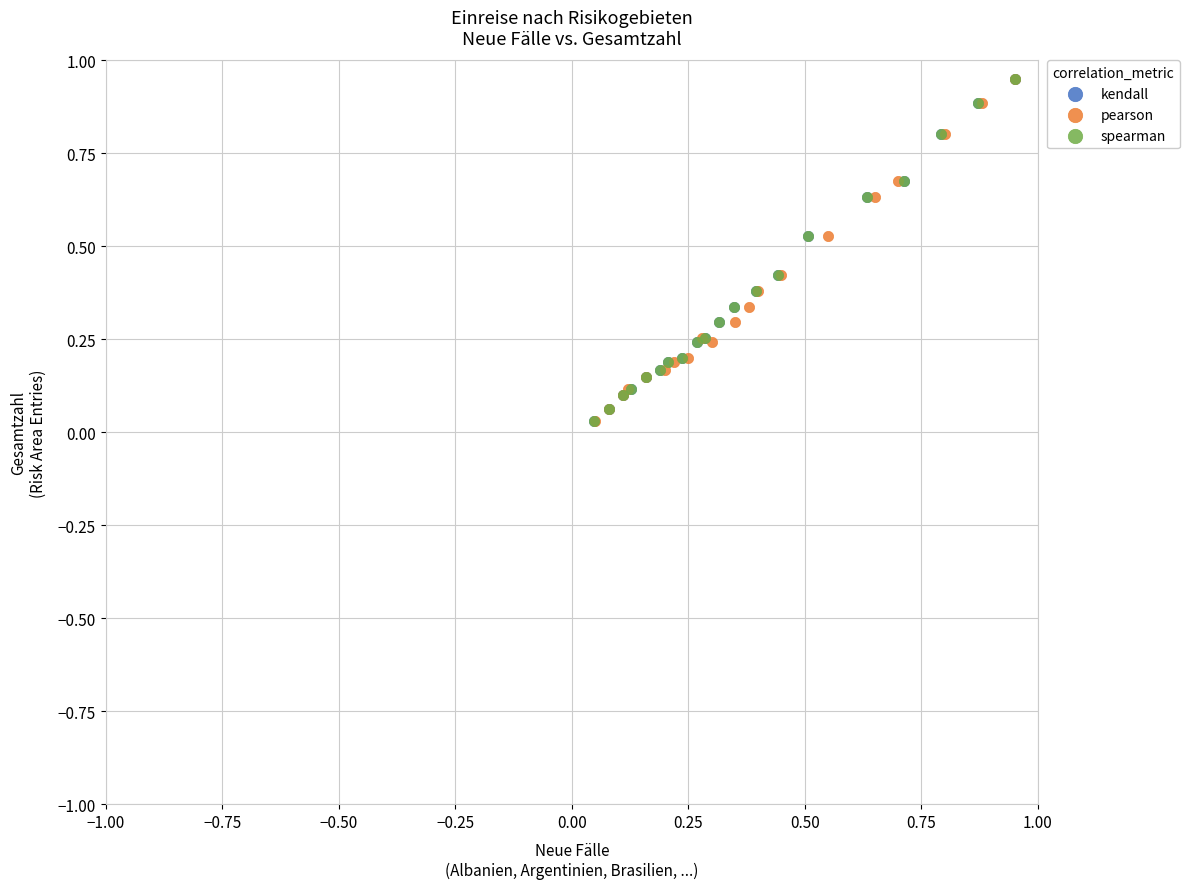

What are all the series names shown in the legend?

kendall, pearson, spearman